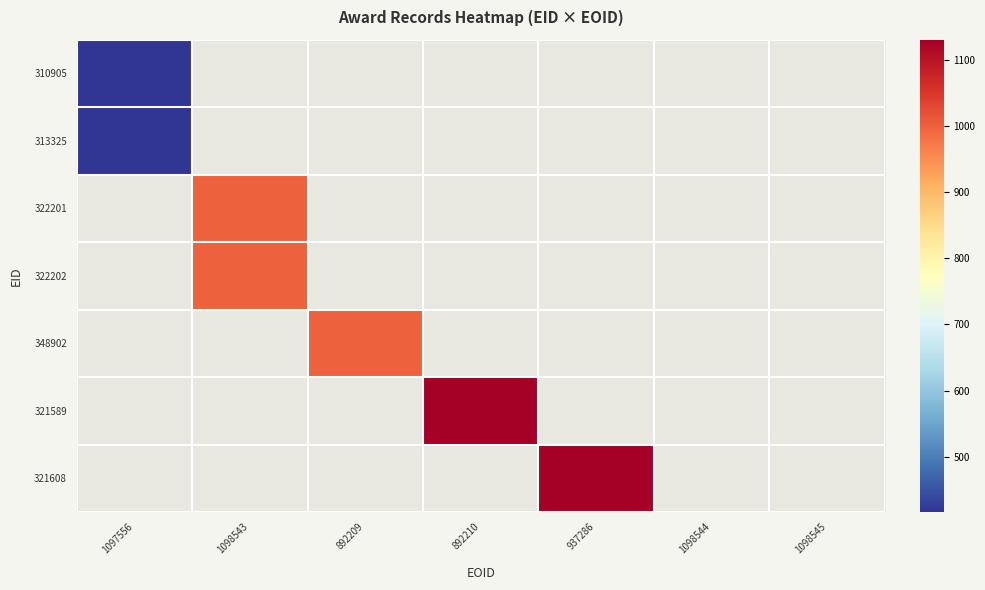

At which label does 310905 reach its minimum?

1097556